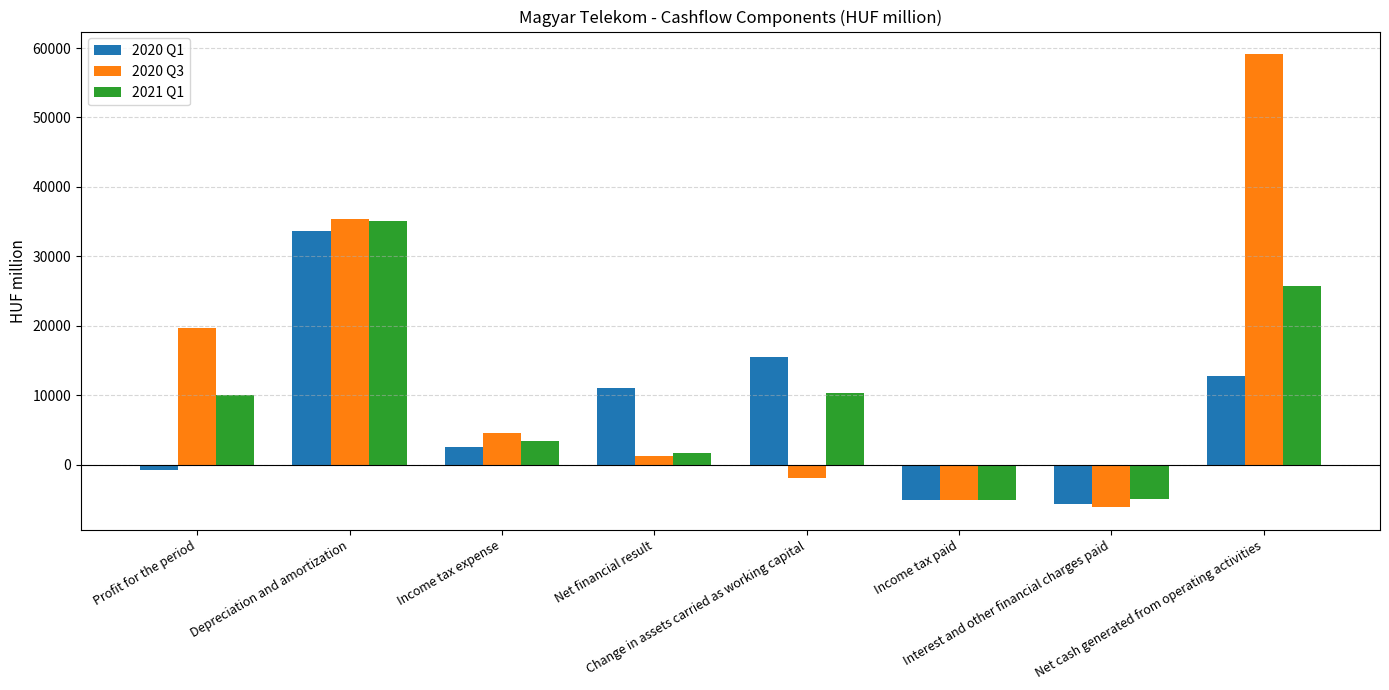

At which label does 2020 Q1 first exceed 10969?

Depreciation and amortization